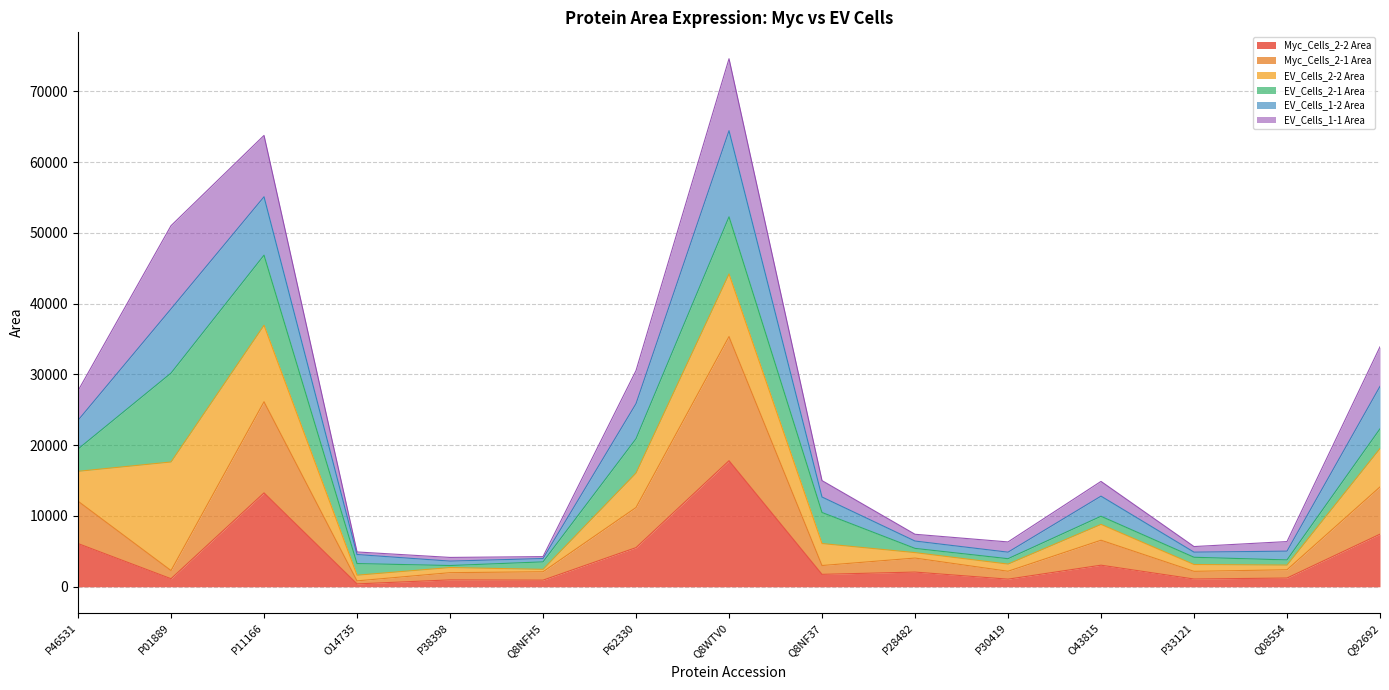

Where is the first local minimum for EV_Cells_1-2 Area?

P38398